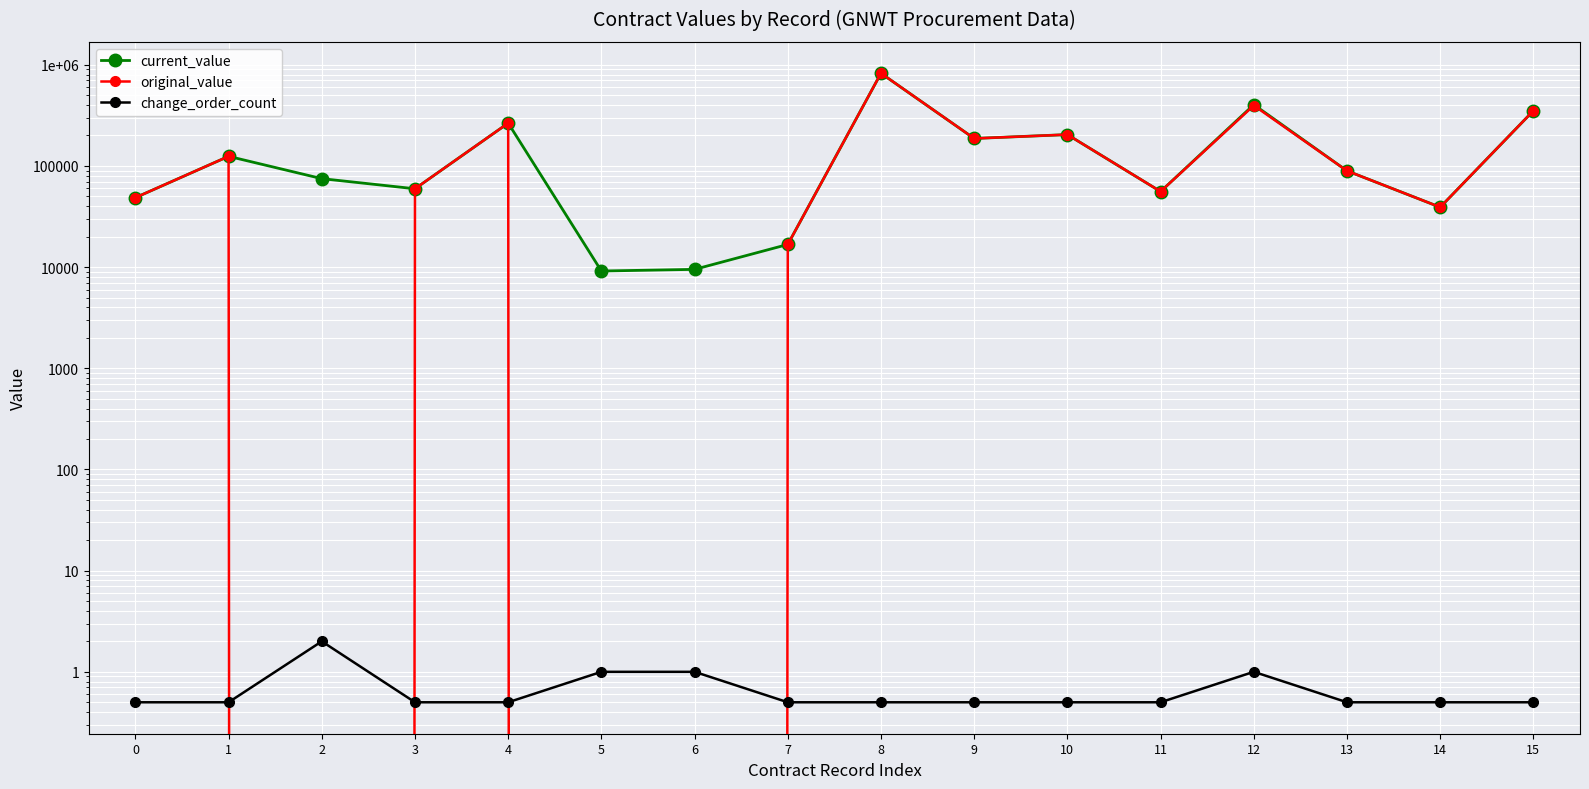

At which category is the sum across all series the highest?

8